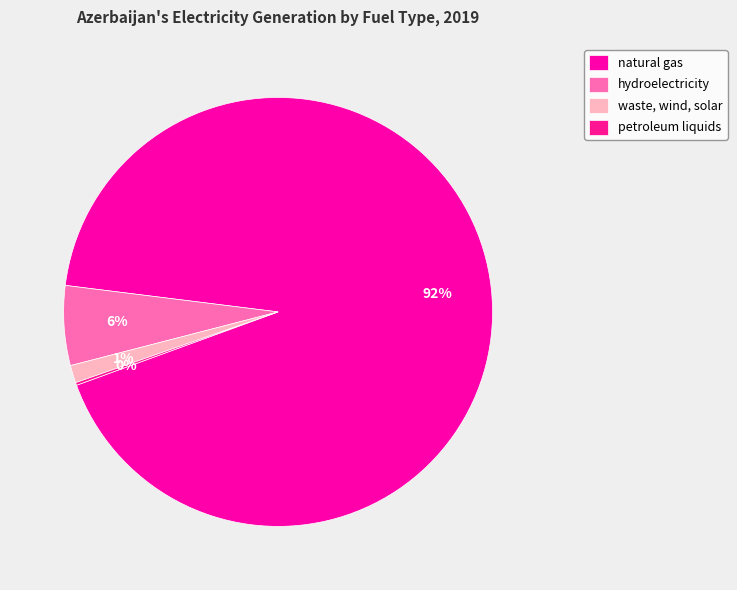

Count the number of slices in the pie.

4